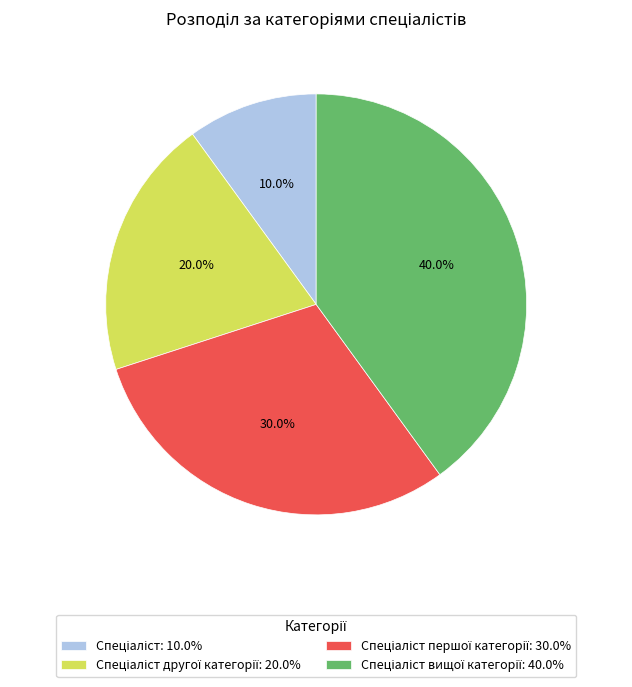

How many slices are in this pie chart?

4